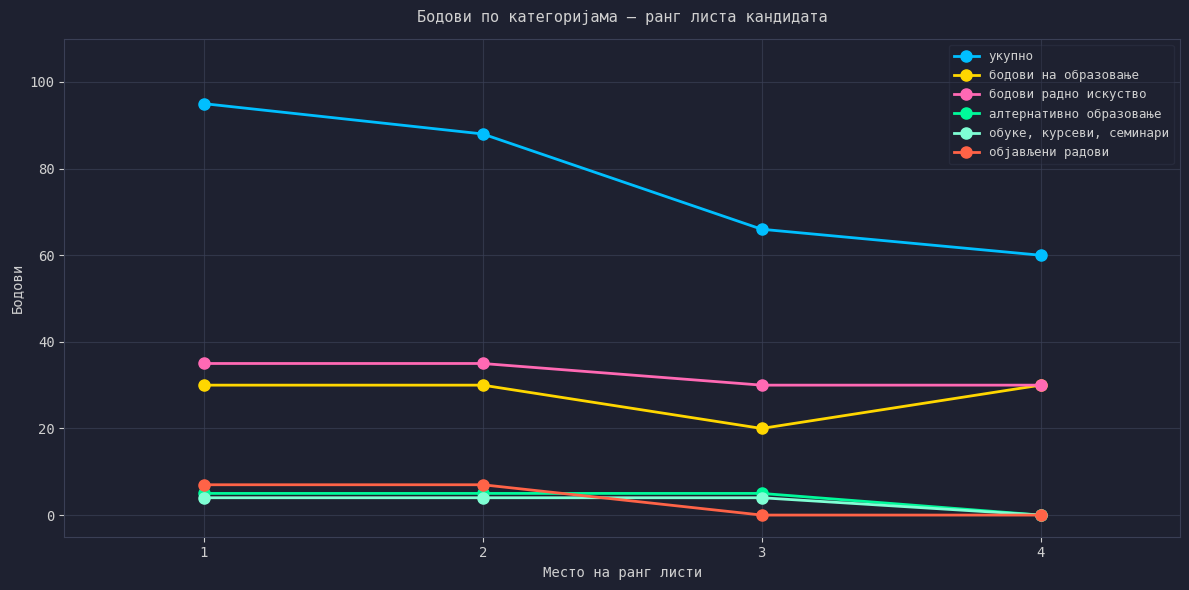

What is the sum of all обуке, курсеви, семинари values?

12